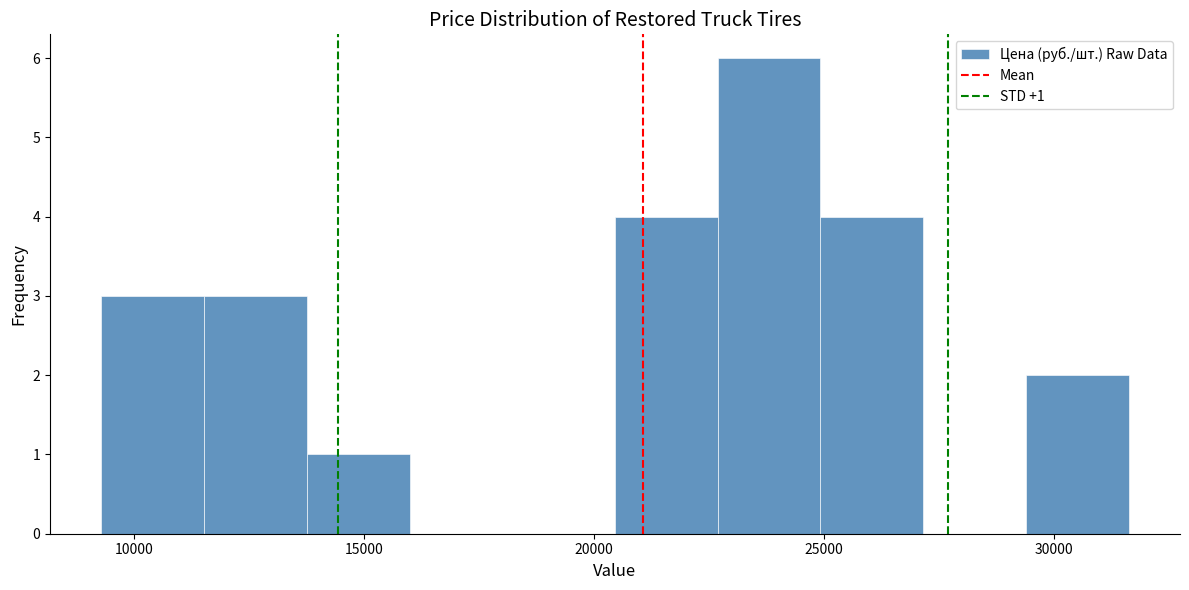

Over which range of the x-axis is the bar tallest?

22500 to 25000